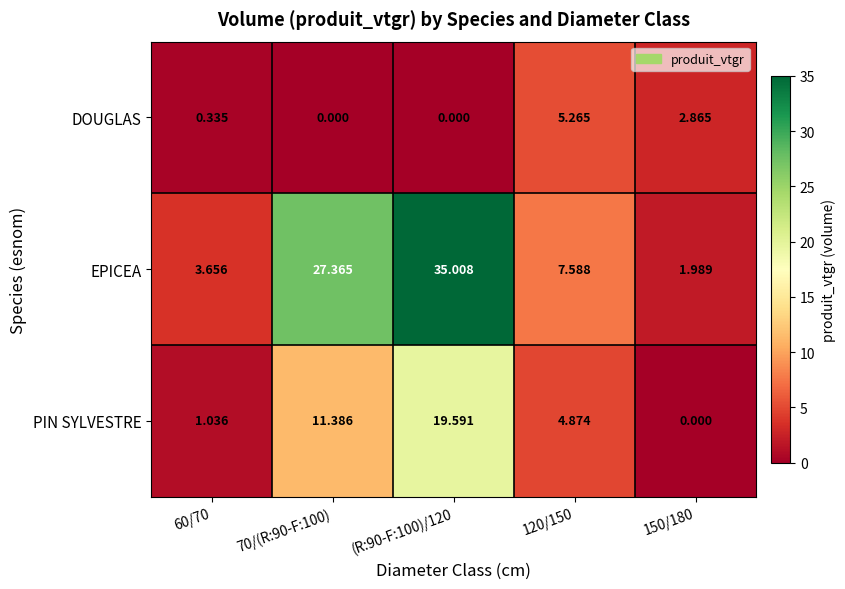

Between (R:90-F:100)/120 and 120/150, which series saw the biggest shift?

EPICEA